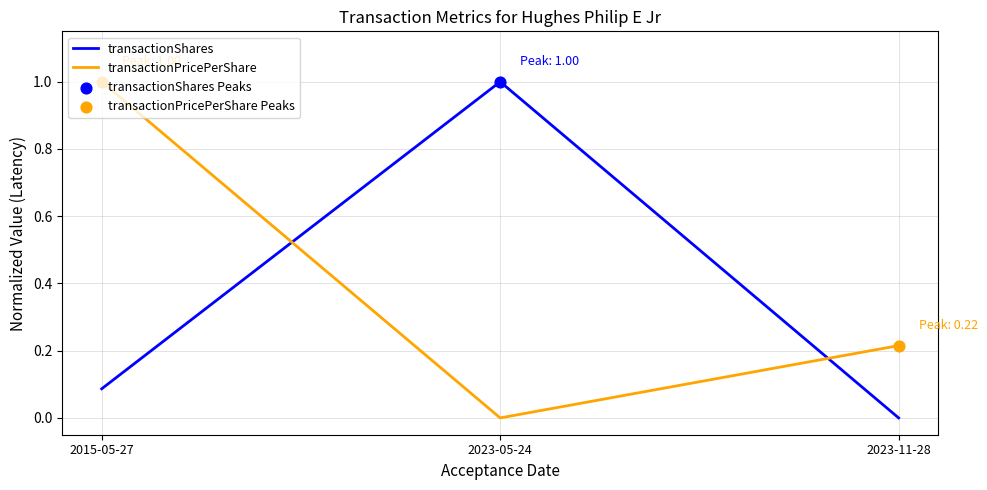

Is the value of transactionShares at 2015-05-27 greater than the value of transactionPricePerShare at 2023-11-28?

No